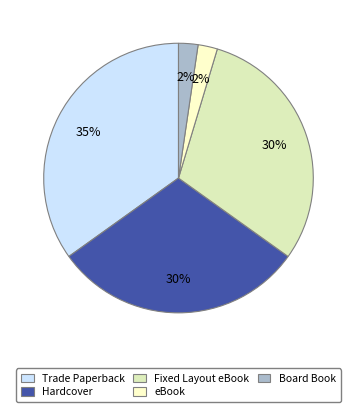

Which slice is the largest?

Trade Paperback